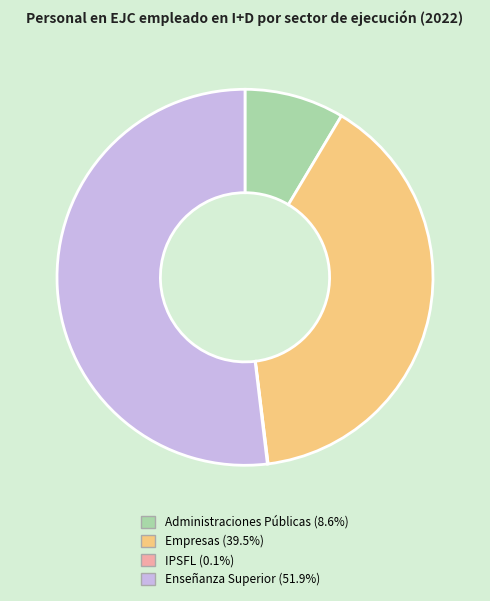

Which slice is the largest?

Enseñanza Superior